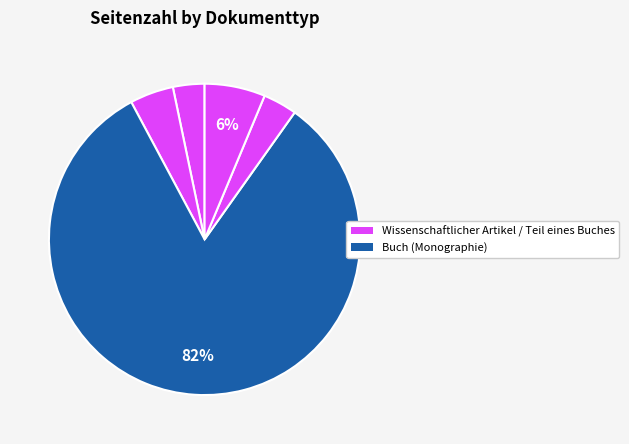

Count the number of slices in the pie.

5